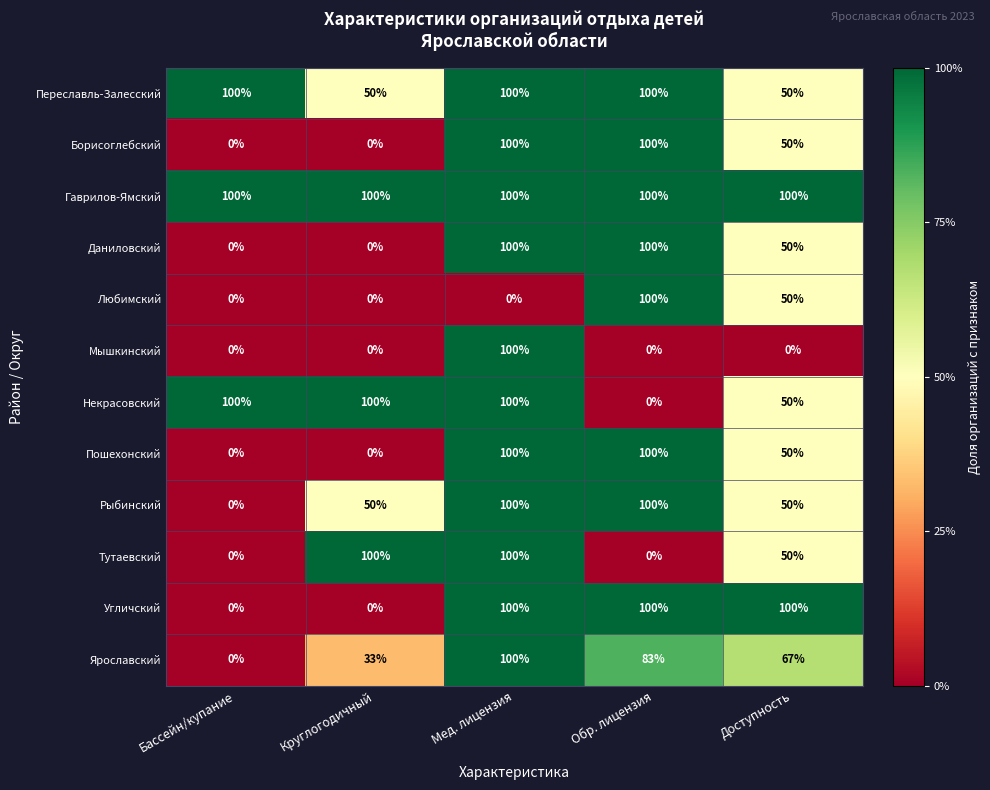

What is the total value across all series at Обр. лицензия?

883